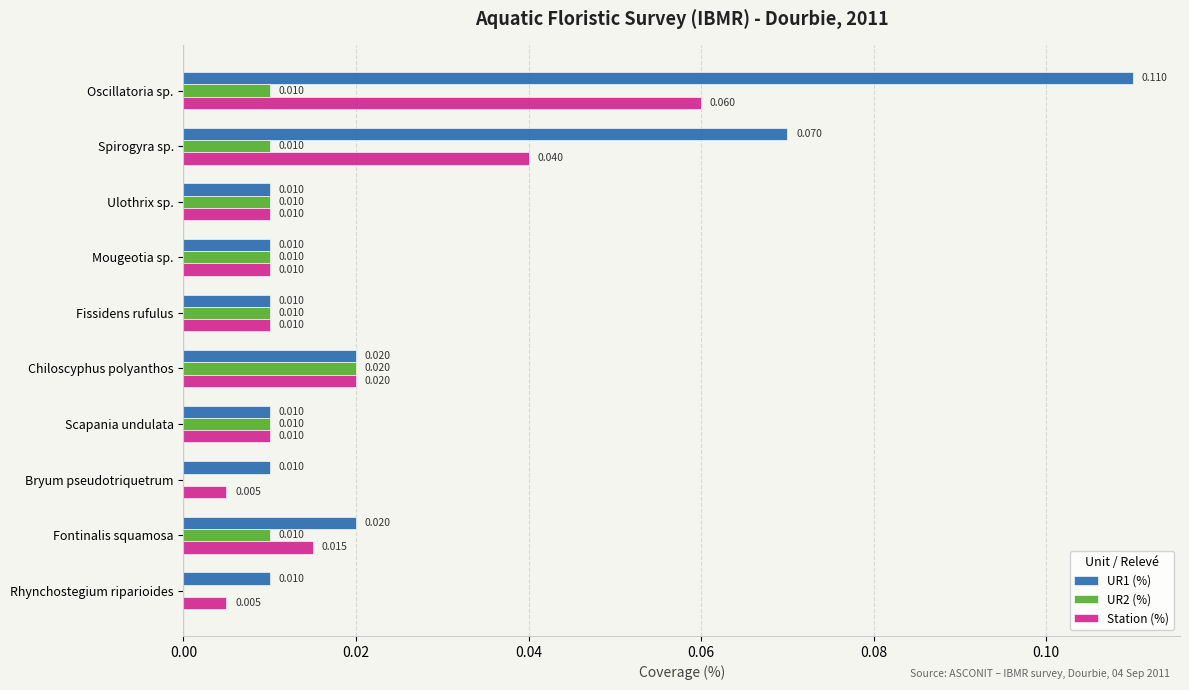

Which label corresponds to the largest value in the chart?

Oscillatoria sp.